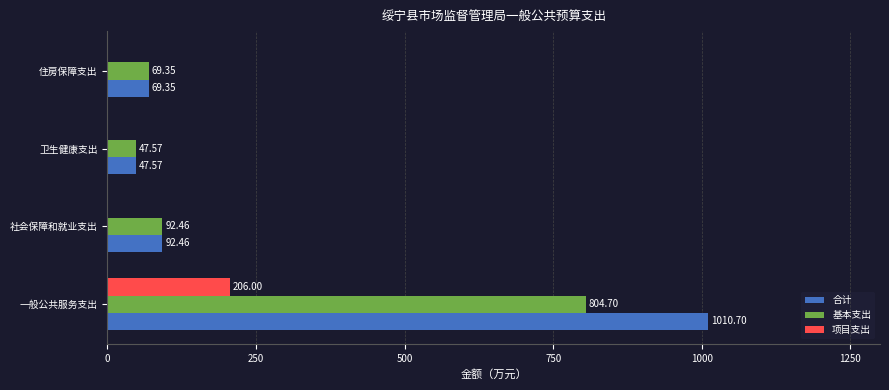

At which label is 基本支出 closest to 426?

社会保障和就业支出